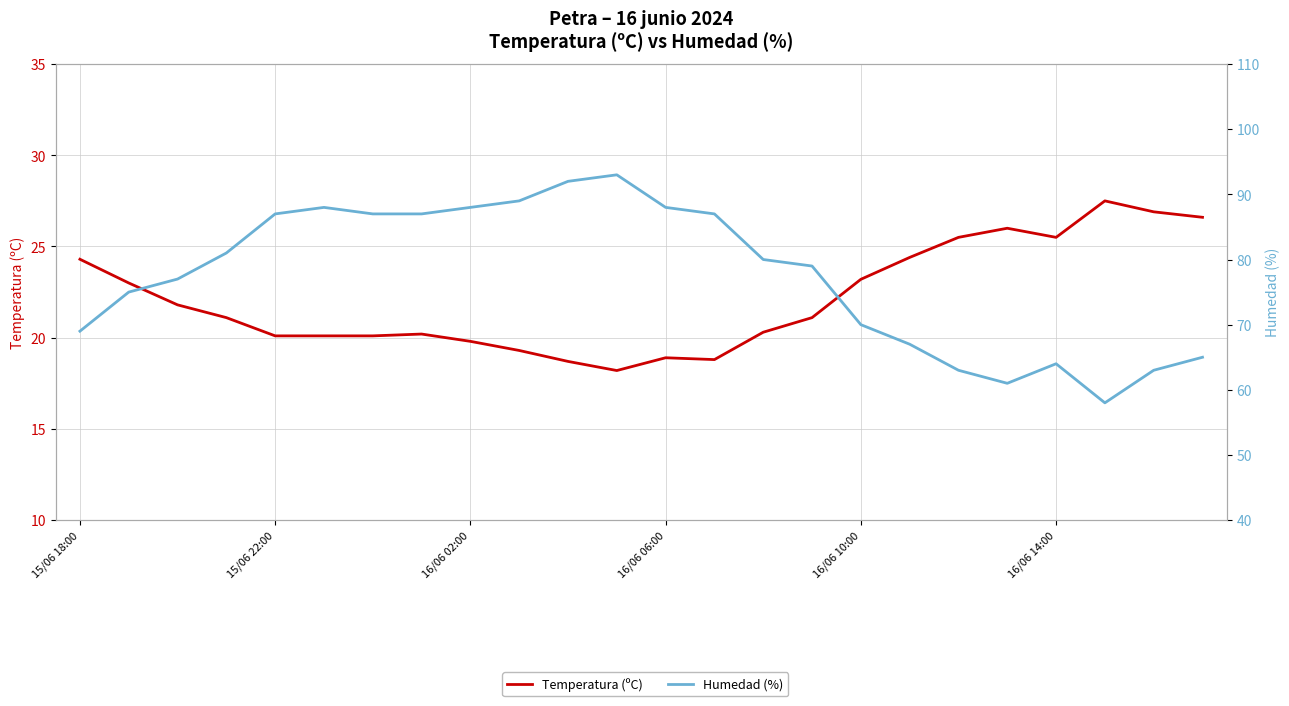

Rank the series at 15/06 22:00 from highest to lowest value.

Humedad (%), Temperatura (ºC)